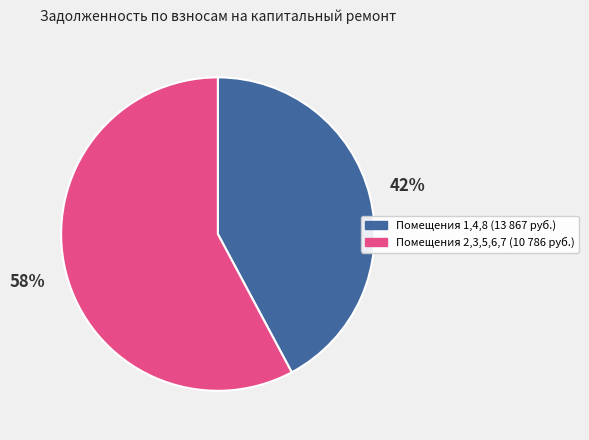

Which has a higher value, Помещения 2,3,5,6,7 (10 786 руб.) or Помещения 1,4,8 (13 867 руб.)?

Помещения 2,3,5,6,7 (10 786 руб.)